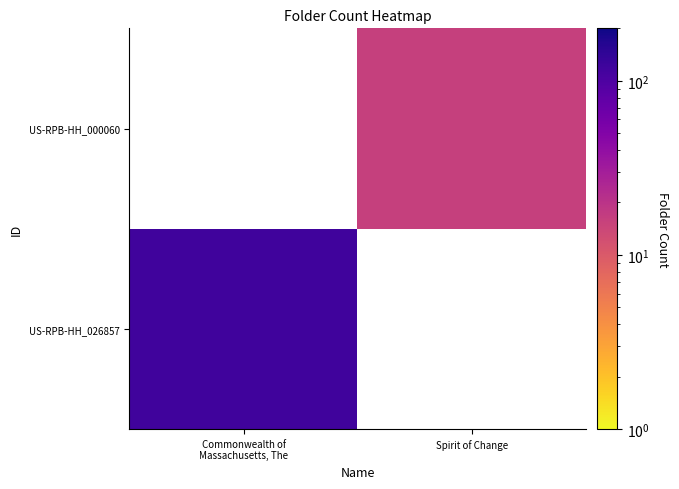

List the series in order of their peak value, lowest first.

US-RPB-HH_026857, US-RPB-HH_000060